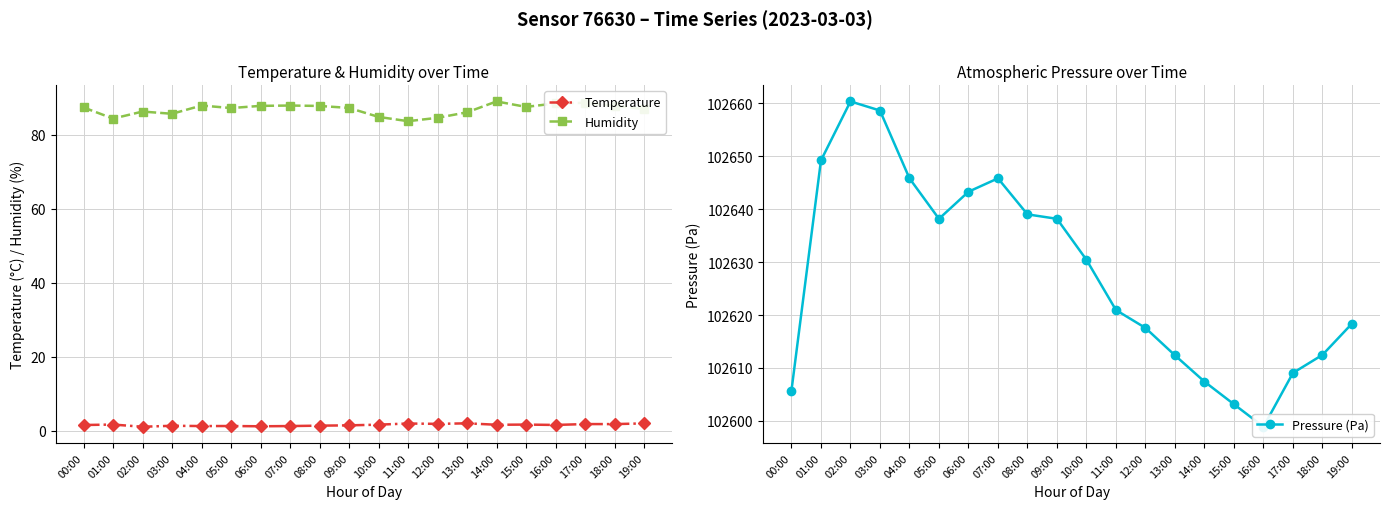

What is the difference between the highest and lowest values at 01:00?

102647.6